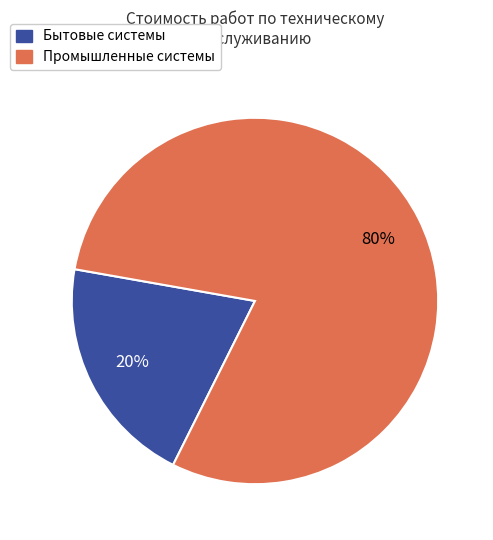

To the nearest percent, what is the average slice percentage?

50%